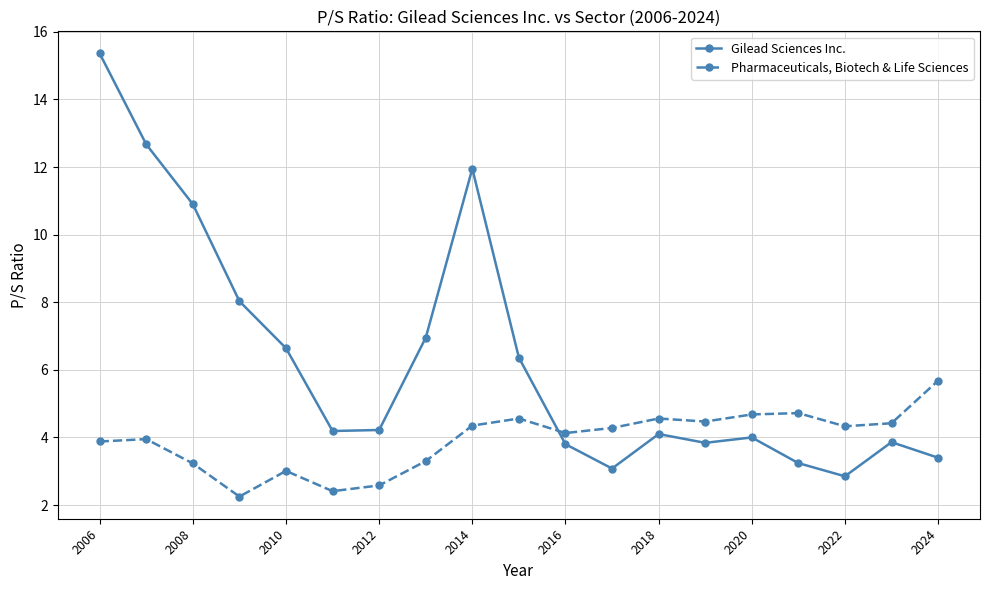

Rank the series by their maximum value, from lowest to highest.

Pharmaceuticals, Biotech & Life Sciences, Gilead Sciences Inc.